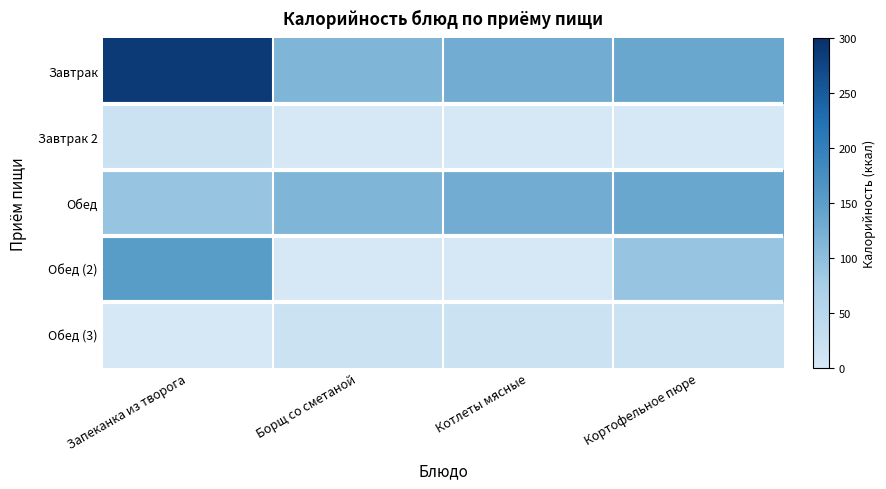

At how many categories does at least one series exceed 24?

4